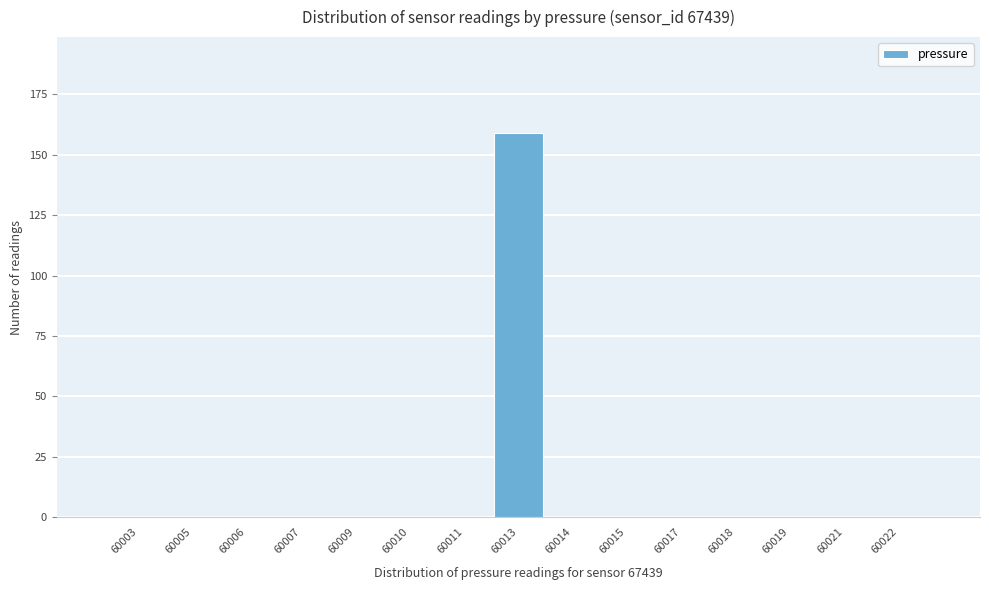

Reading left to right, list all the values displayed in this chart.

60003=0	60005=0	60006=0	60007=0	60009=0	60010=0	60011=0	60013=159	60014=0	60015=0	60017=0	60018=0	60019=0	60021=0	60022=0